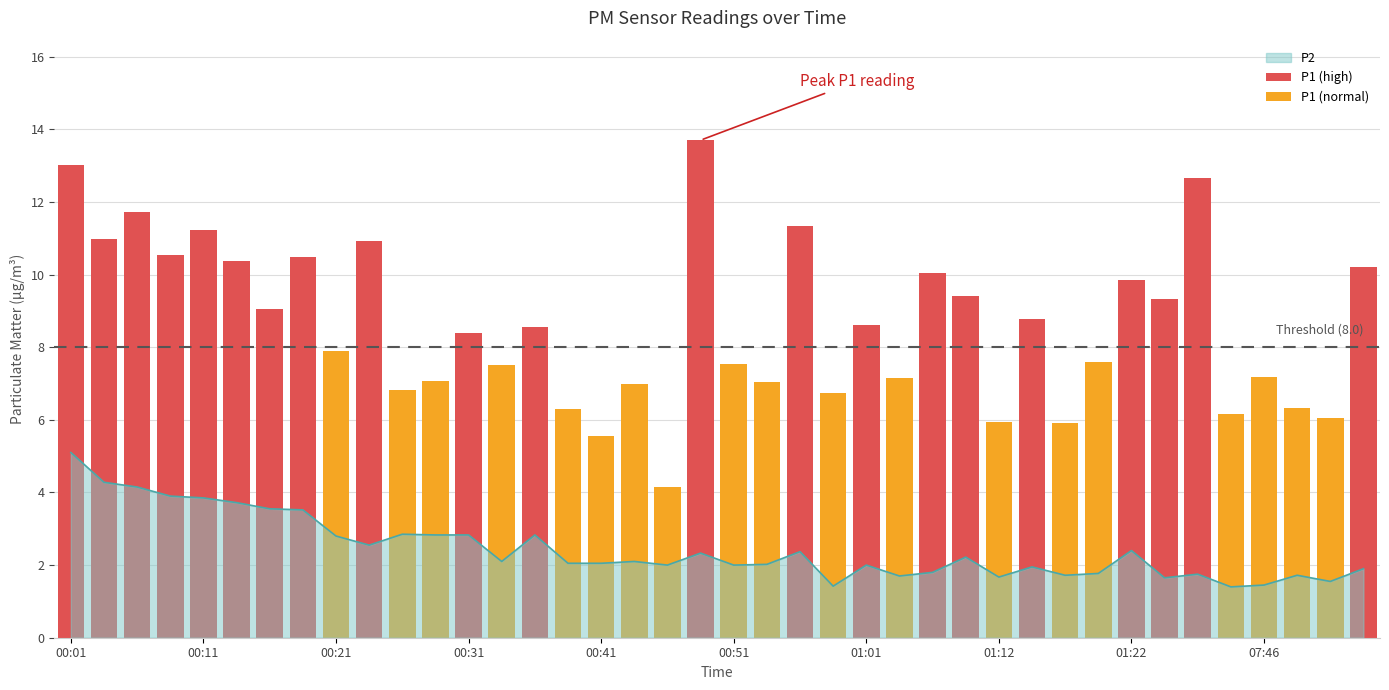

What is the ratio of the value at 00:54 to the value at 00:44?

1.0